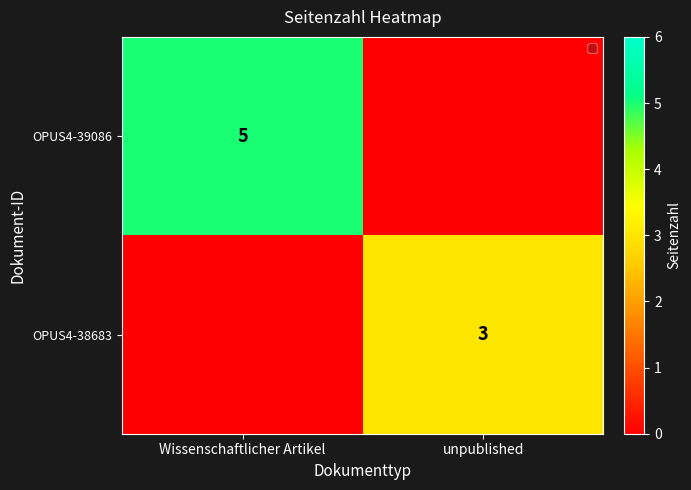

The value of OPUS4-38683 at unpublished is 1. True or false?

False